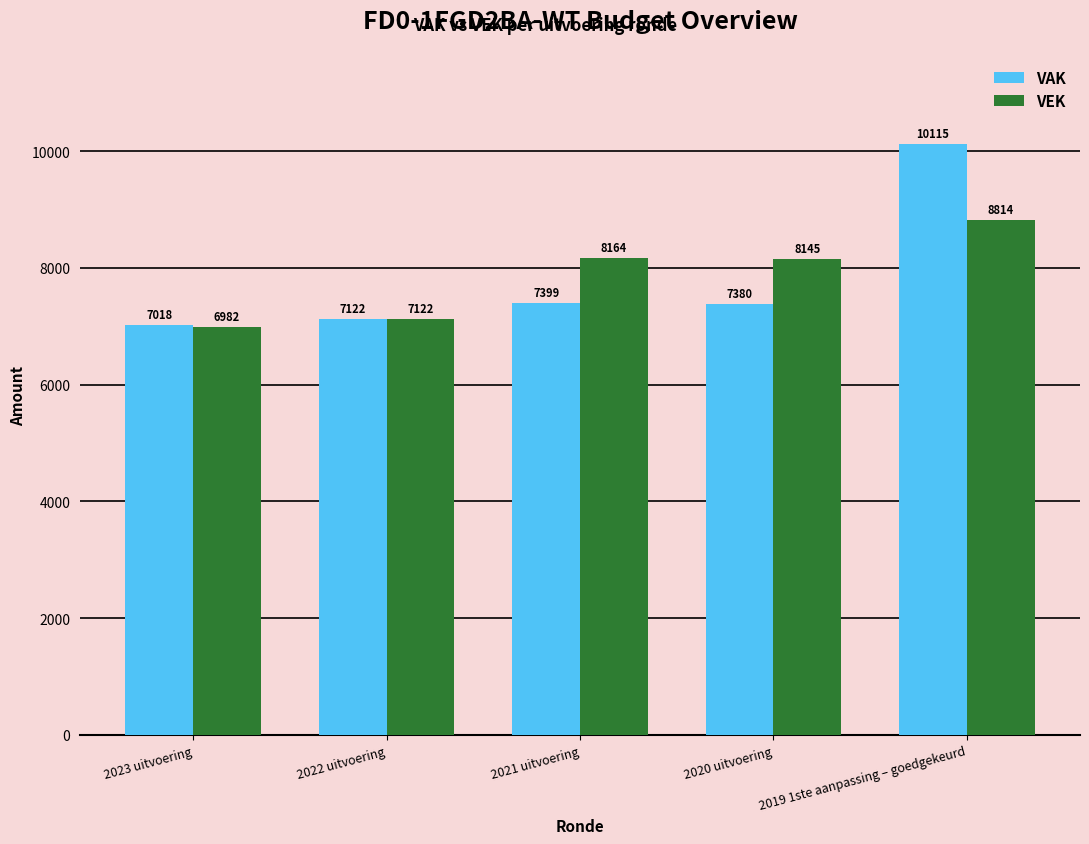

Reading left to right, list all the values displayed in this chart.

VAK: 2023 uitvoering=7018	2022 uitvoering=7122	2021 uitvoering=7399	2020 uitvoering=7380	2019 1ste aanpassing – goedgekeurd=10115
VEK: 2023 uitvoering=6982	2022 uitvoering=7122	2021 uitvoering=8164	2020 uitvoering=8145	2019 1ste aanpassing – goedgekeurd=8814